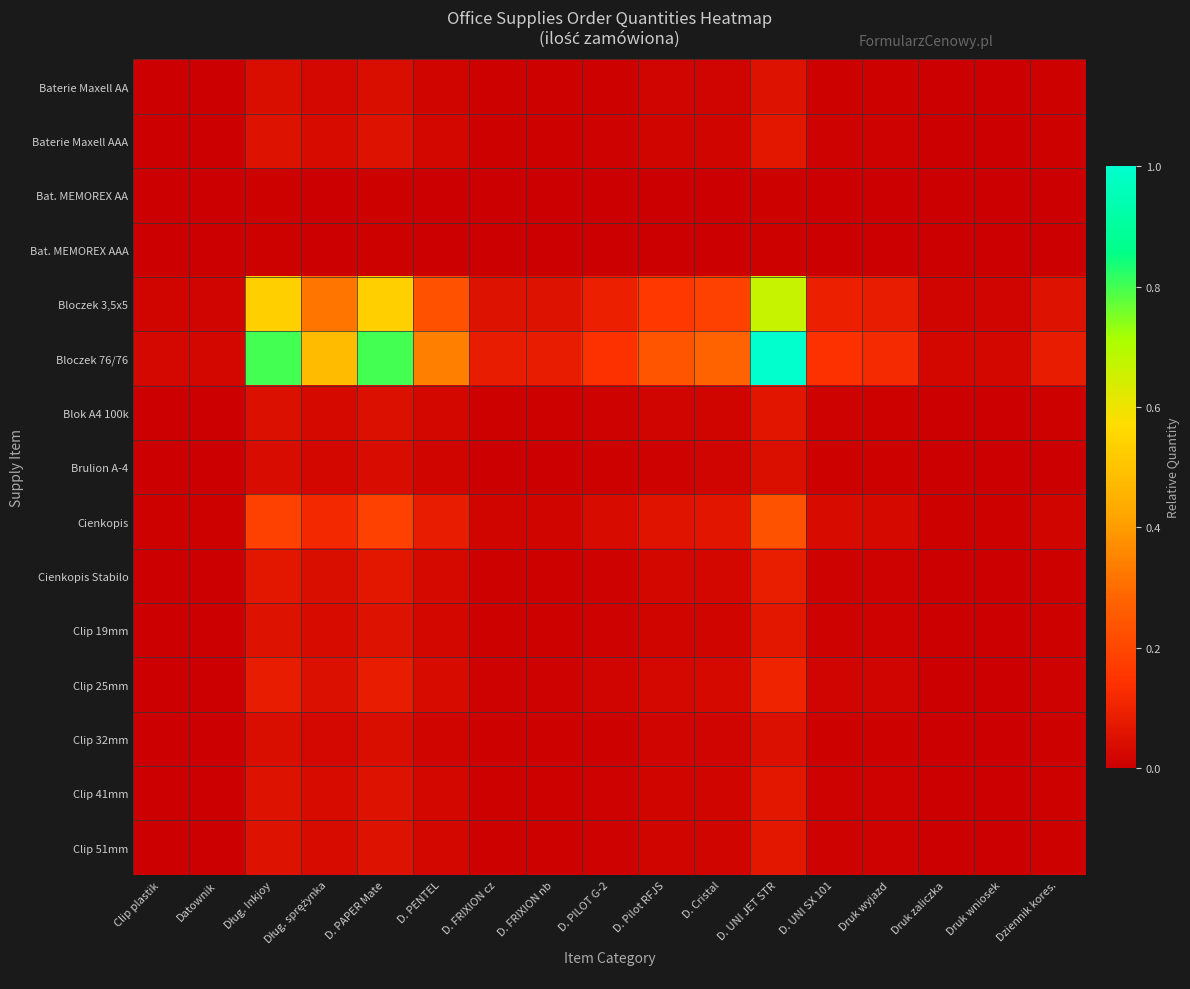

At how many categories does at least one series exceed 0?

17